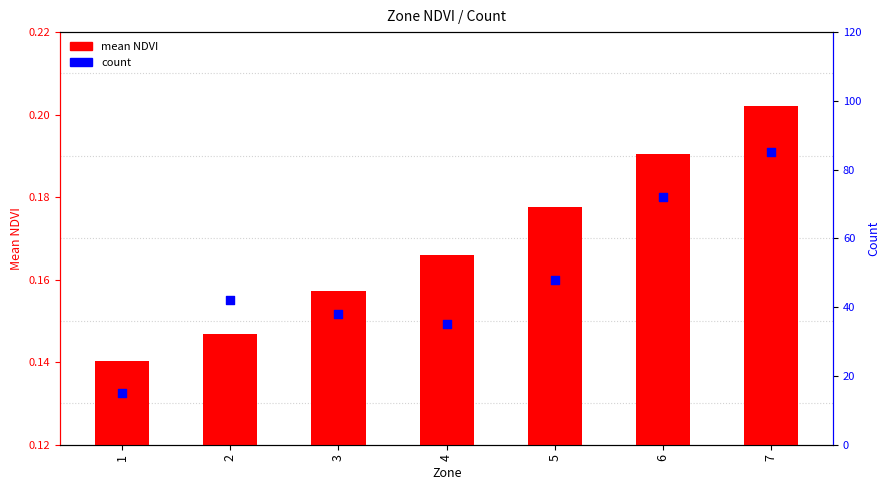

What are all the series names shown in the legend?

mean NDVI, count